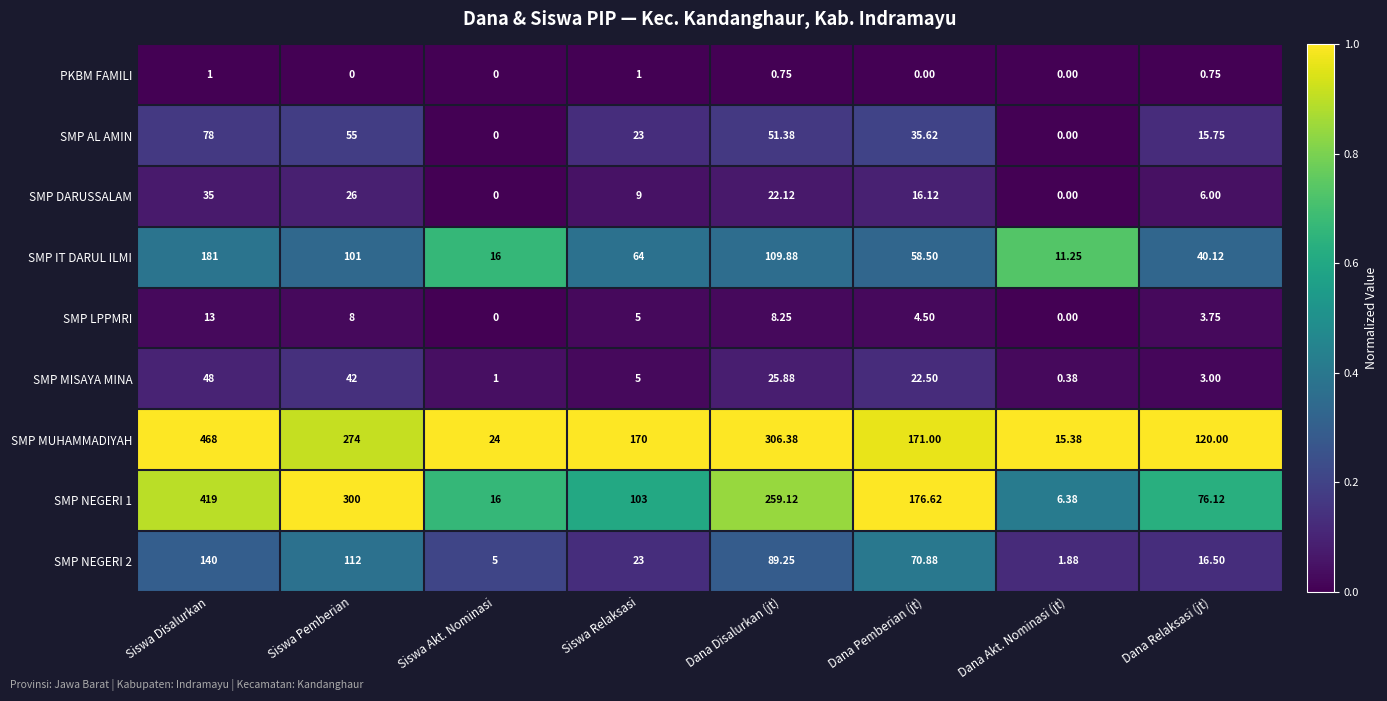

At which category is the sum across all series the highest?

Siswa Disalurkan